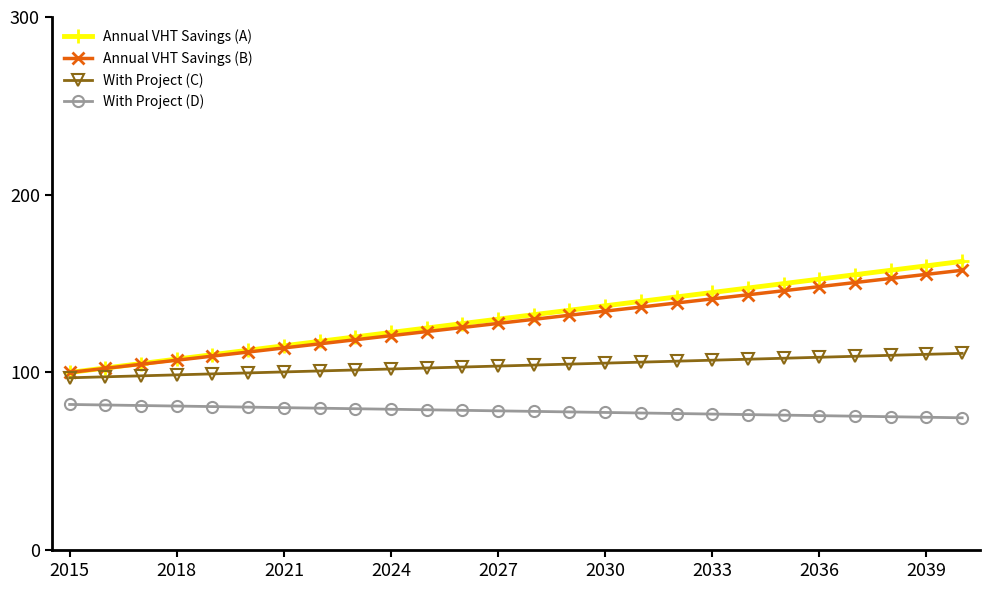

True or false: Annual VHT Savings (A) has more than 1 points higher than both neighbors.

False